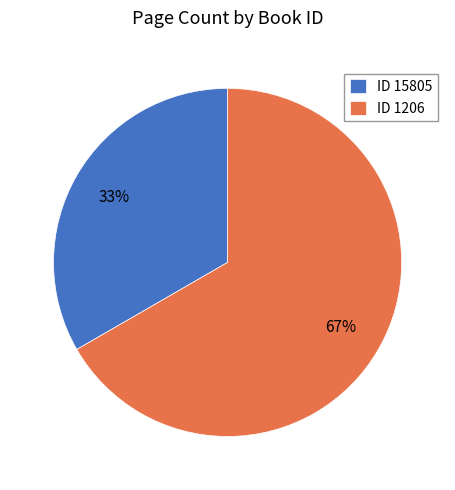

Approximately how many times larger is the value at ID 1206 compared to ID 15805?

2.0